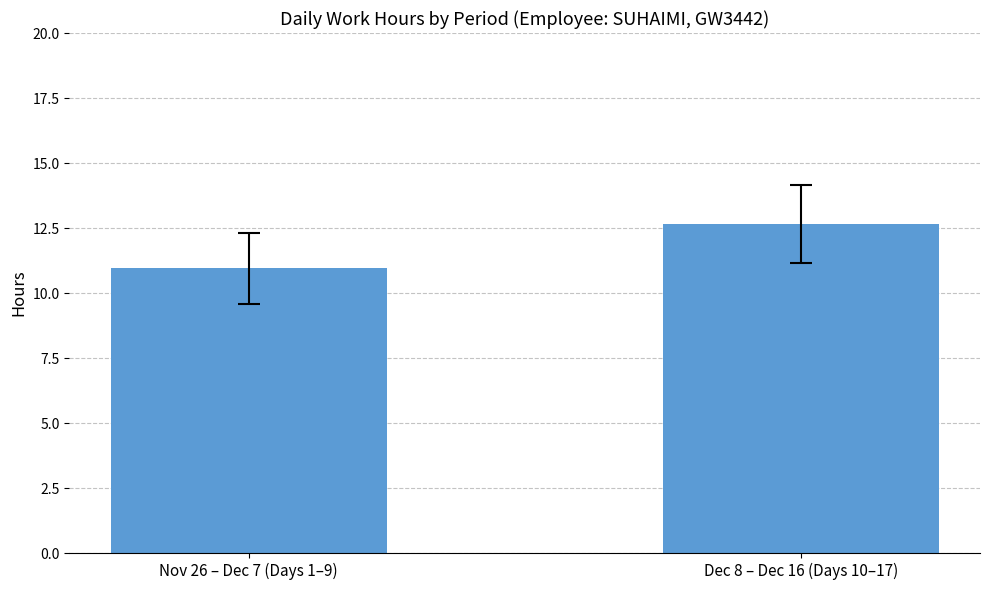

What is the label of the 1st bar from the right?

Dec 8 – Dec 16 (Days 10–17)